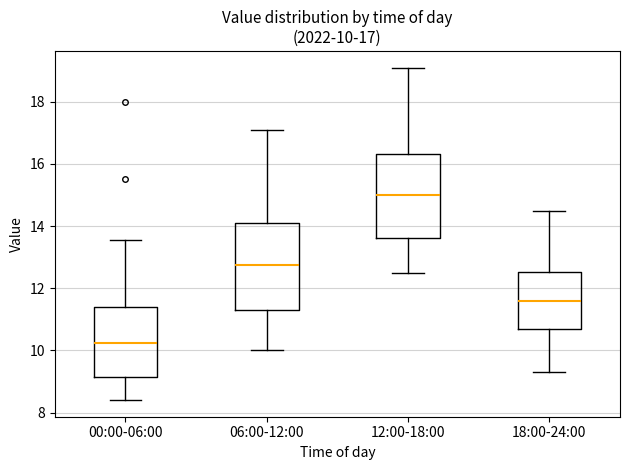

Which box has the lowest median line?

00:00-06:00